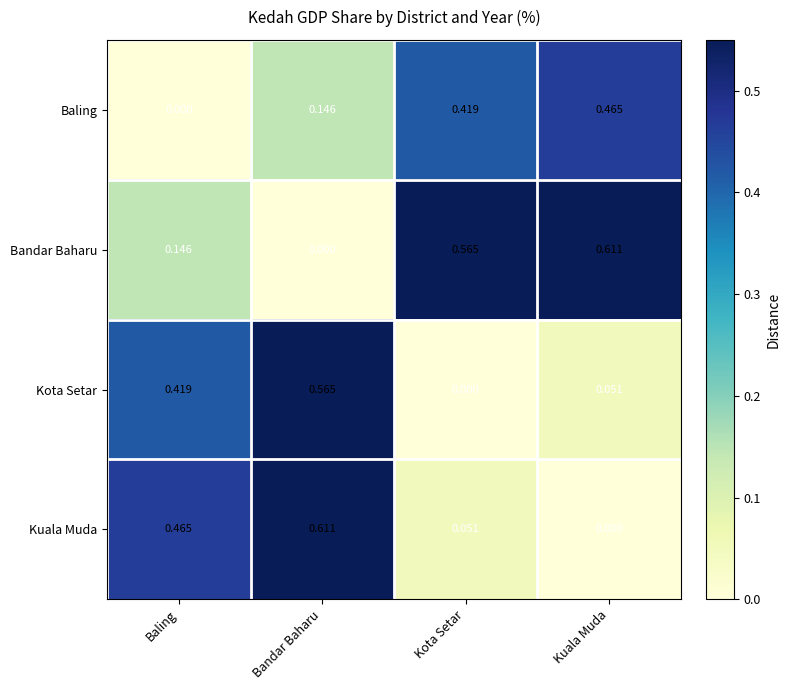

Which series has the largest total across all categories?

Bandar Baharu